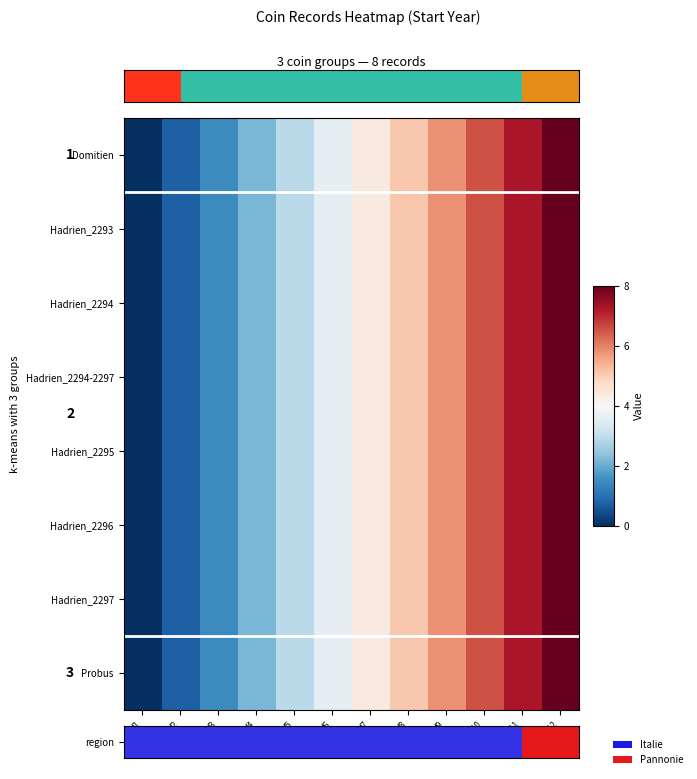

Between f9 and f12, which is larger?

f12